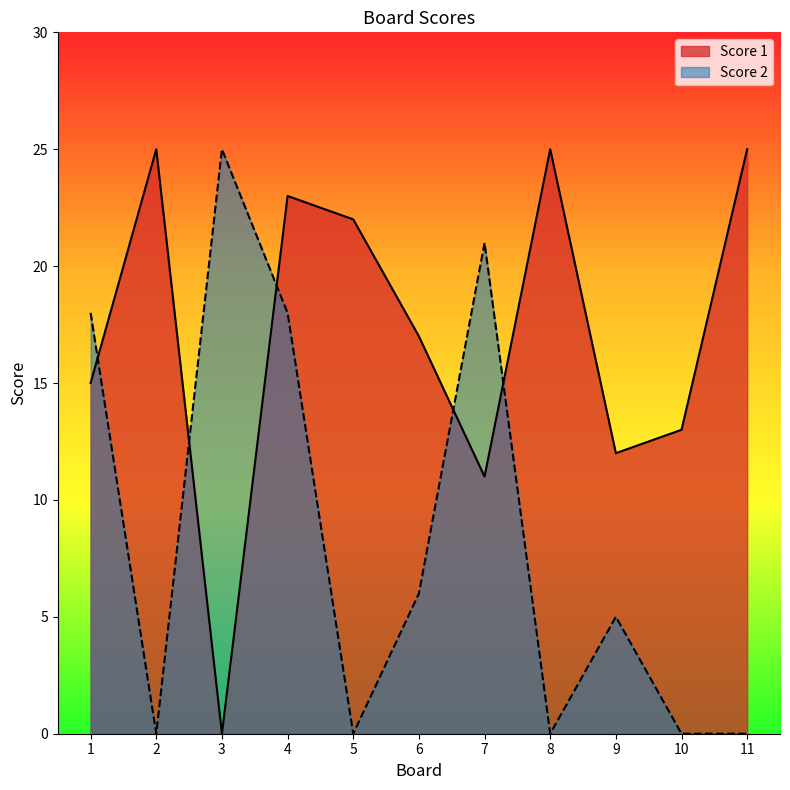

Which series ends up on top after the final intersection of Score 2 and Score 1?

Score 1